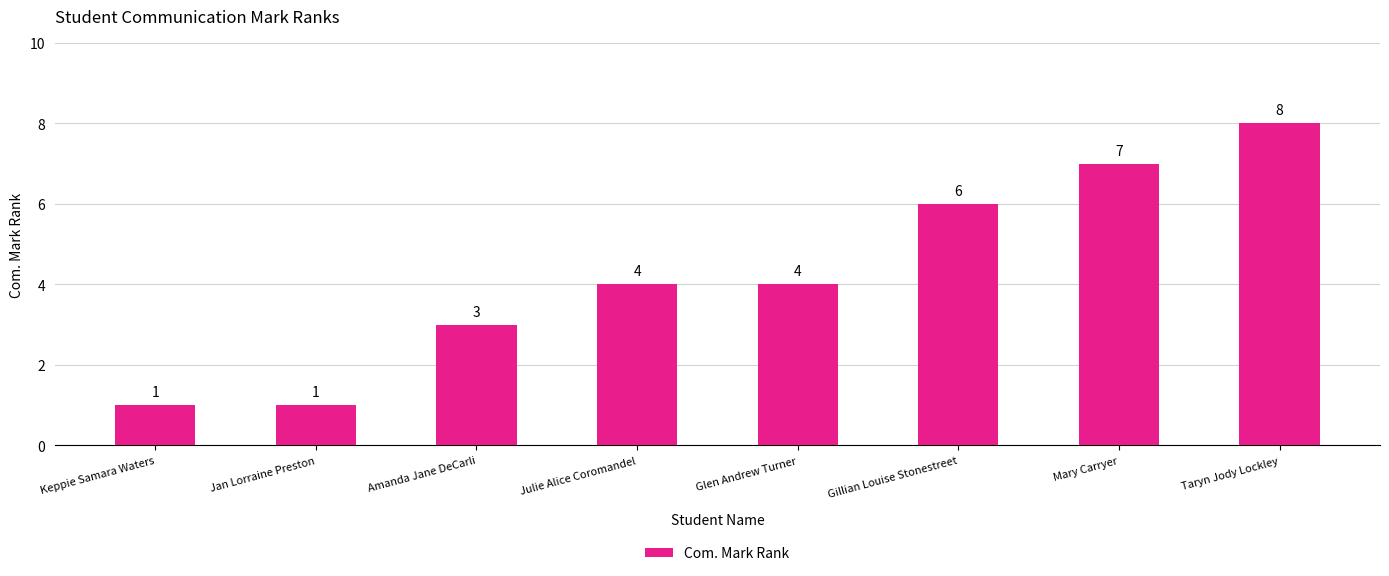

Does the chart contain any negative values?

No